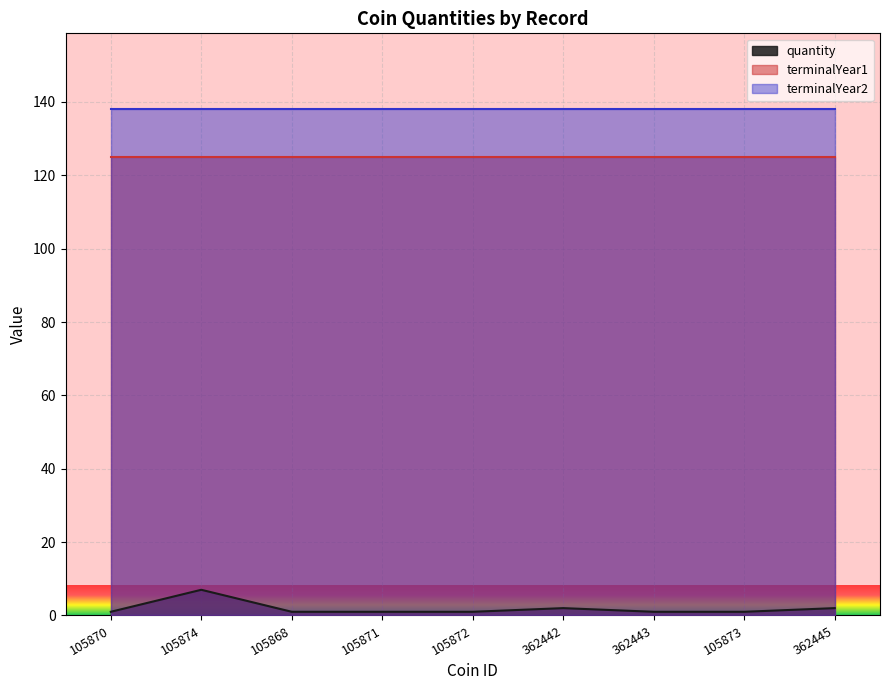

True or false: quantity and terminalYear1 intersect in this chart.

False